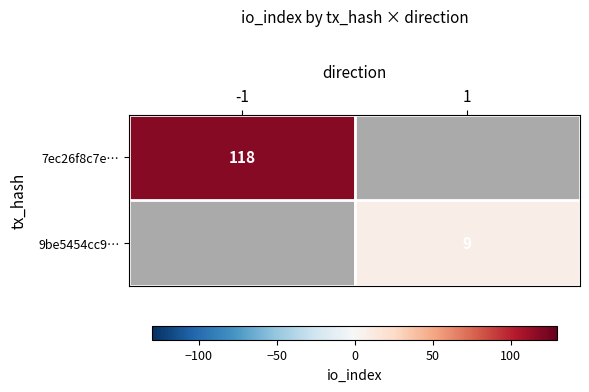

What is the total value across all series at -1?

118